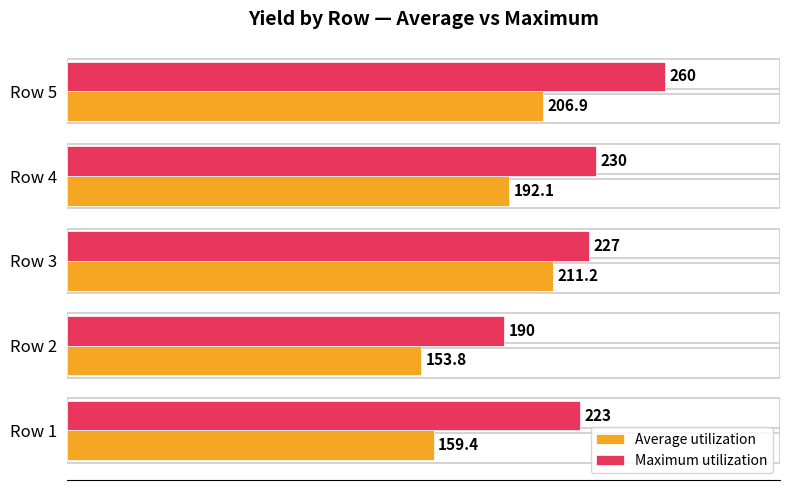

How many series are shown in this chart?

2